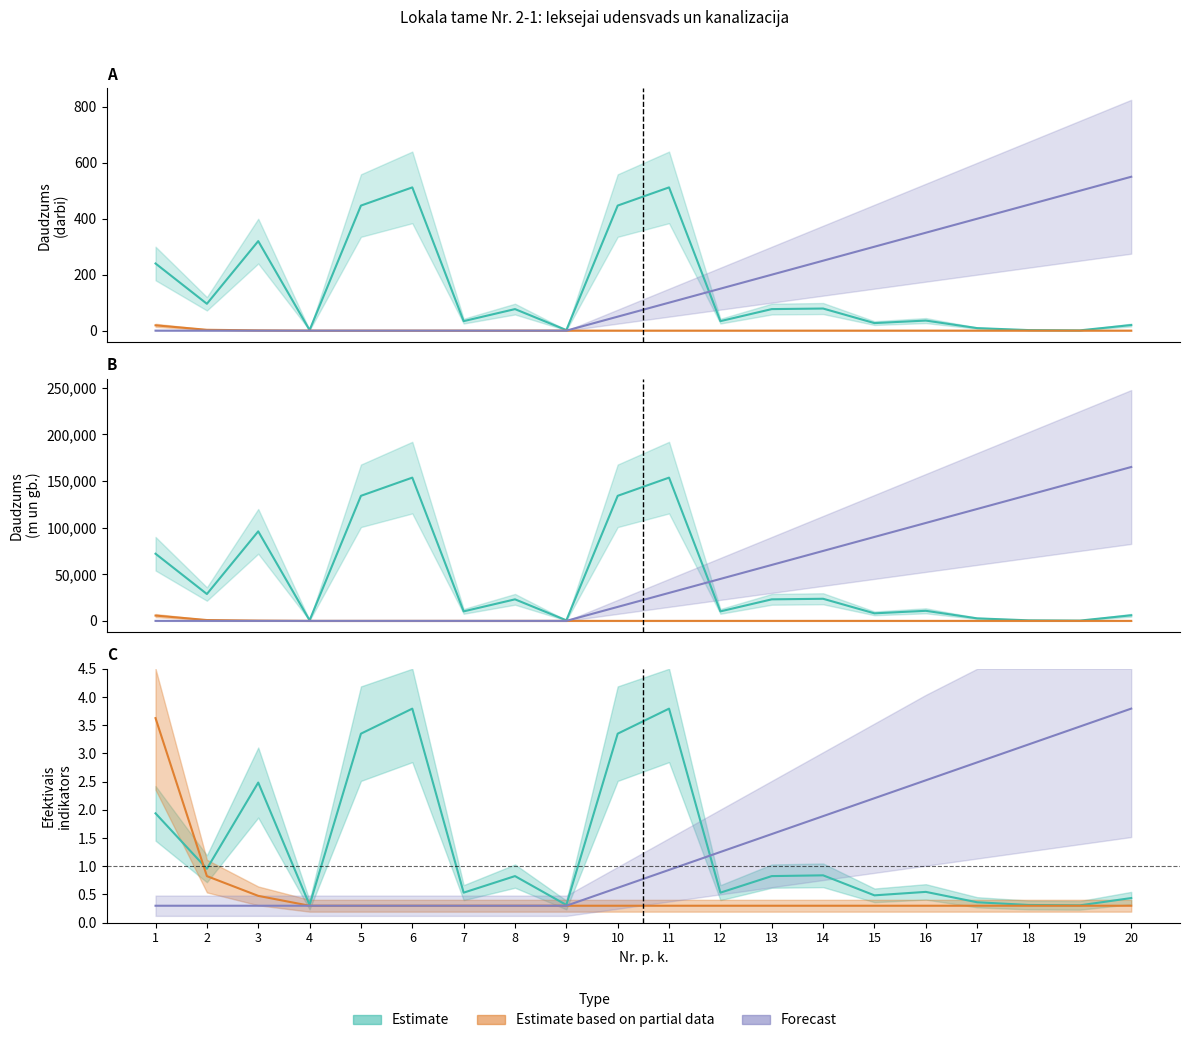

At 13, list the series in order from largest to smallest.

Daudzums_forecast, Daudzums, Daudzums_partial